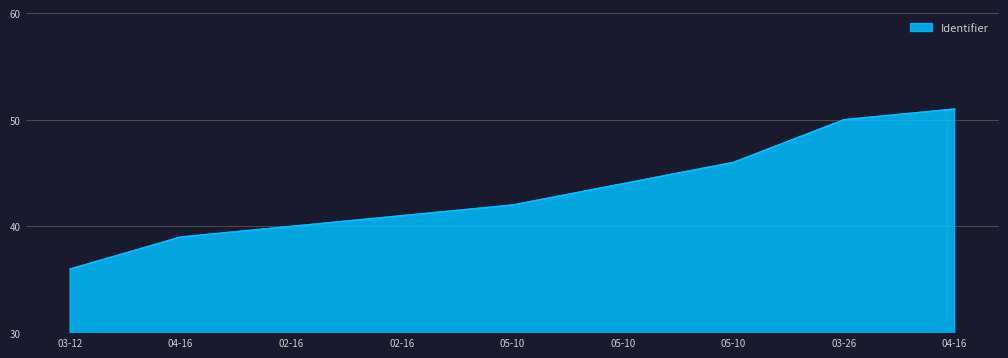

Is this an area chart (filled region under the line)?

Yes